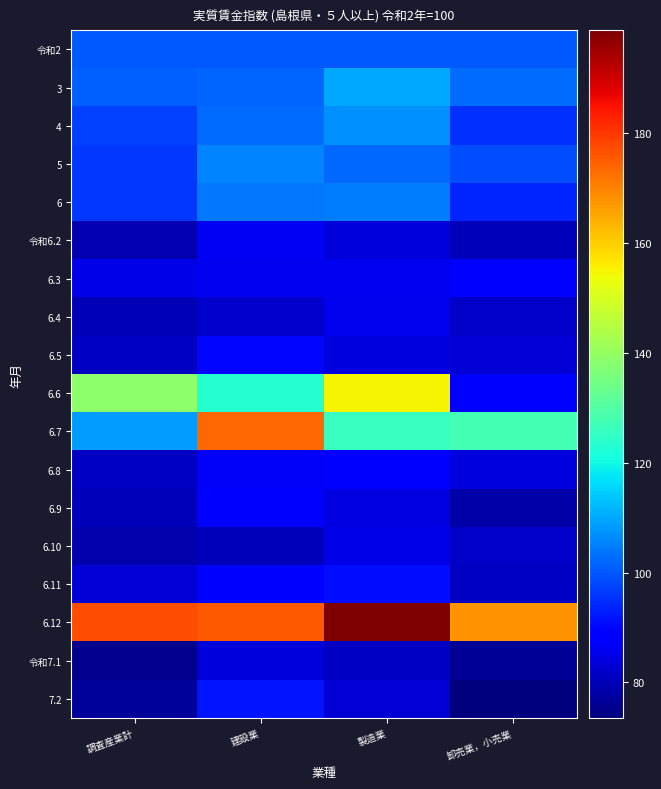

At 調査産業計, list the series in order from smallest to largest.

令和7.1, 7.2, 6.10, 令和6.2, 6.4, 6.9, 6.8, 6.5, 6.11, 6.3, 6, 5, 4, 令和2, 3, 6.7, 6.6, 6.12